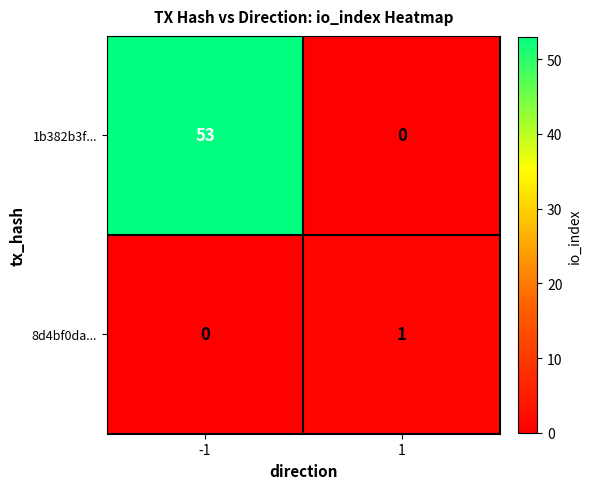

At which category is the sum across all series the highest?

-1